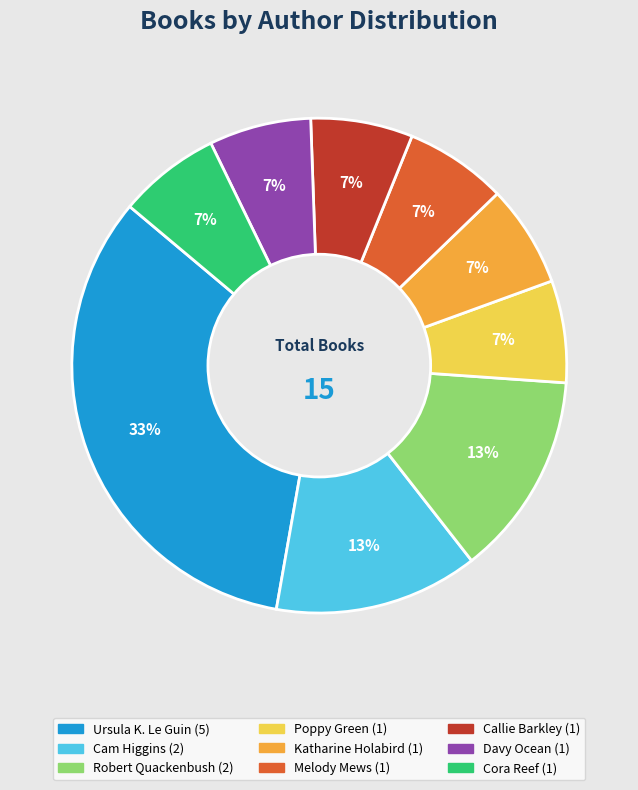

Is there any slice that represents more than half of the pie?

No